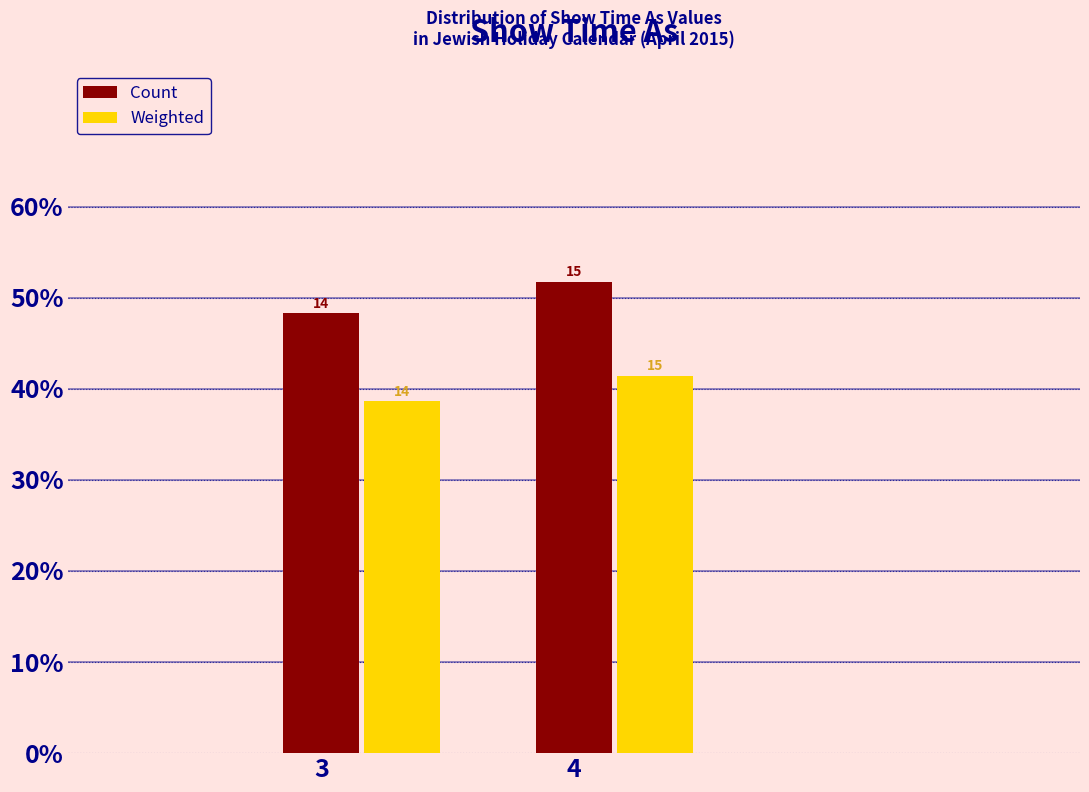

What are all the series names shown in the legend?

Count, Weighted